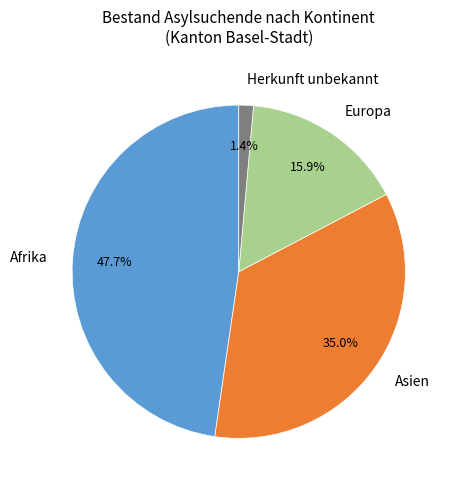

Count the number of slices in the pie.

4